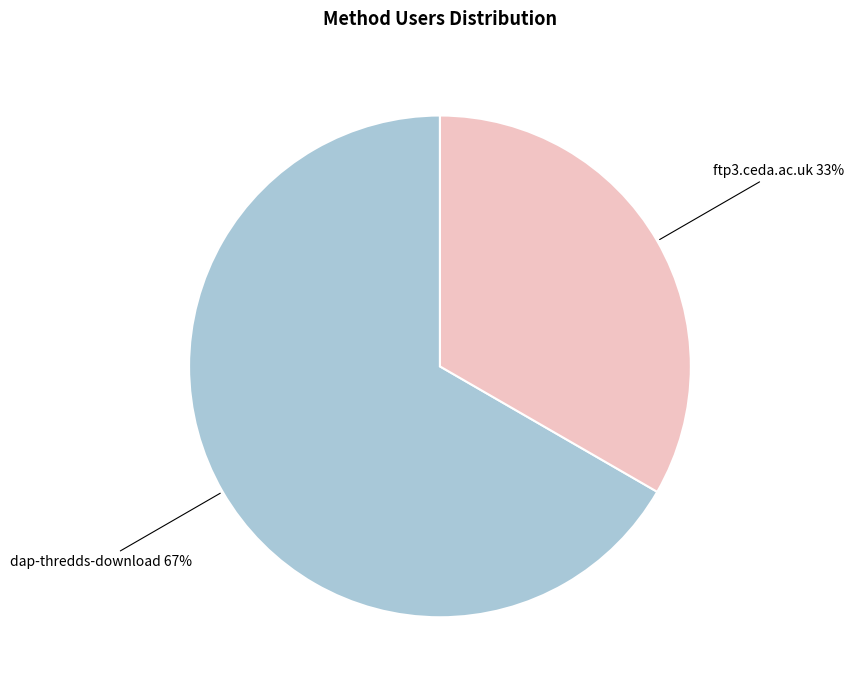

Is dap-thredds-download the majority of the pie?

Yes